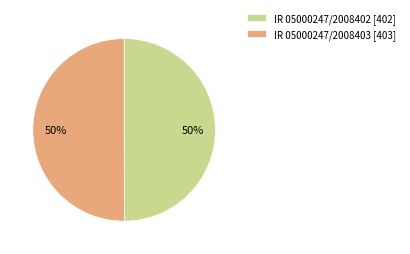

To the nearest percent, what portion does IR 05000247/2008403 represent?

50%